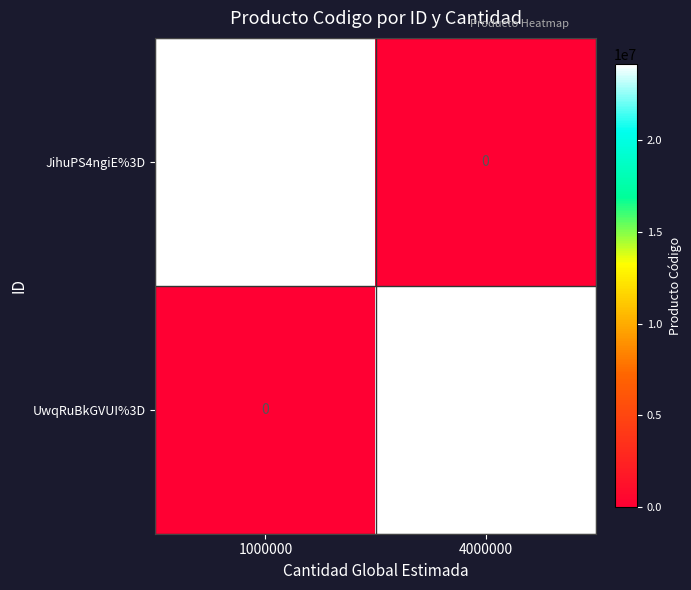

What is the sum of the UwqRuBkGVUI%3D values at 1000000 and 4000000?

24111502